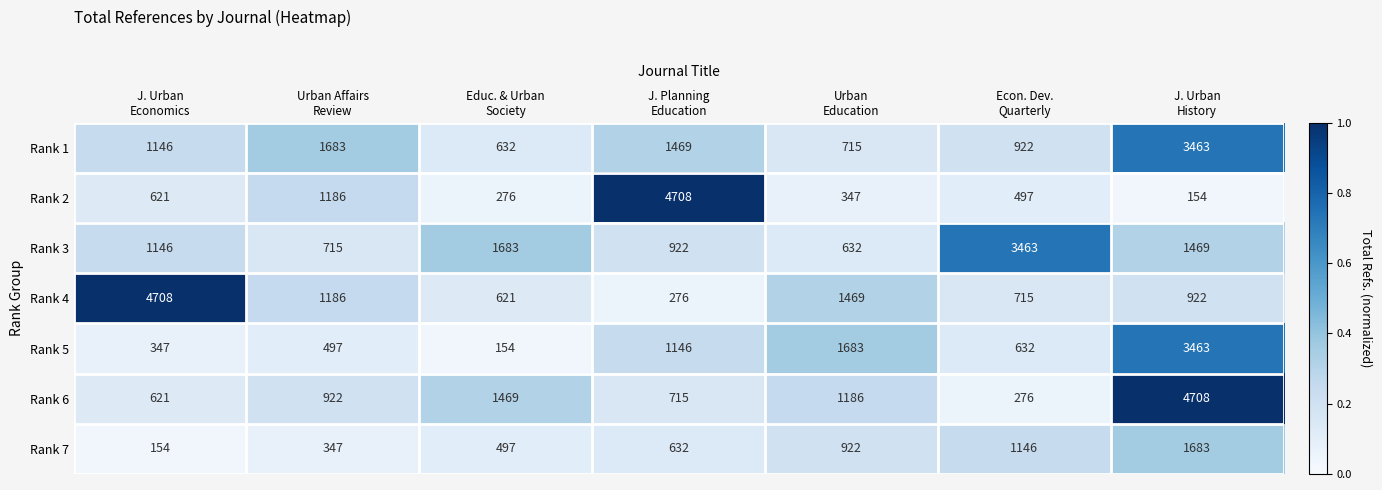

What is the highest value of the Rank 2 series?

4708